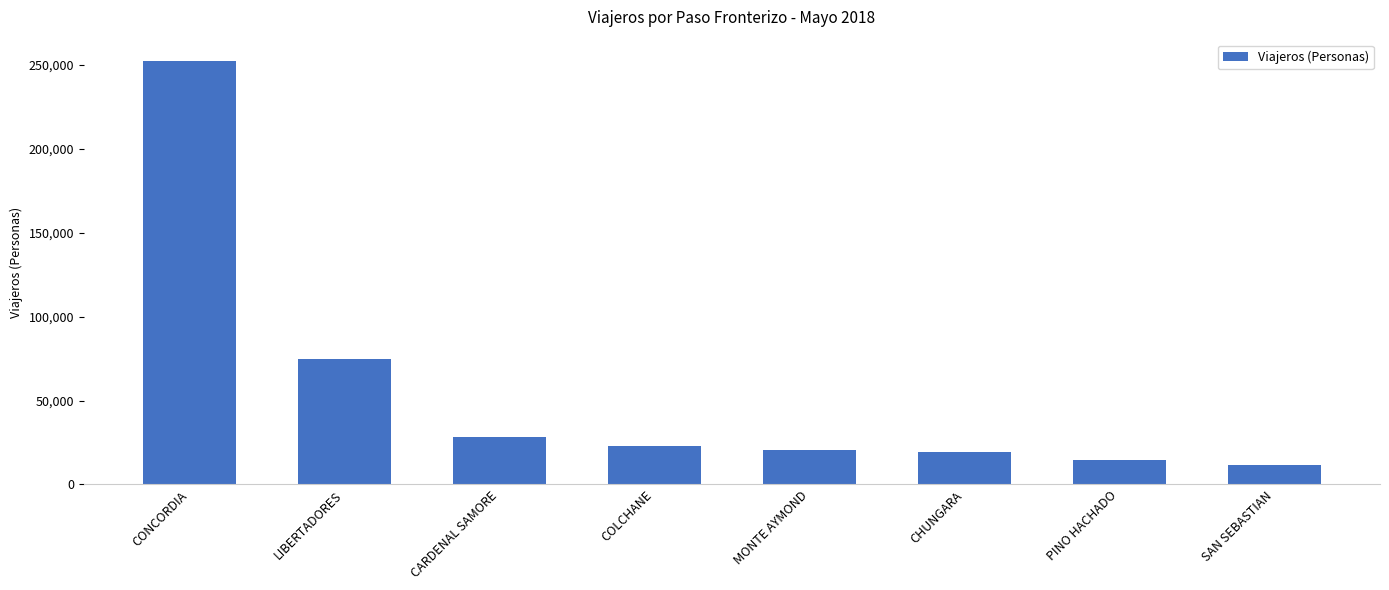

True or false: the data shows 19313 at CHUNGARA.

True